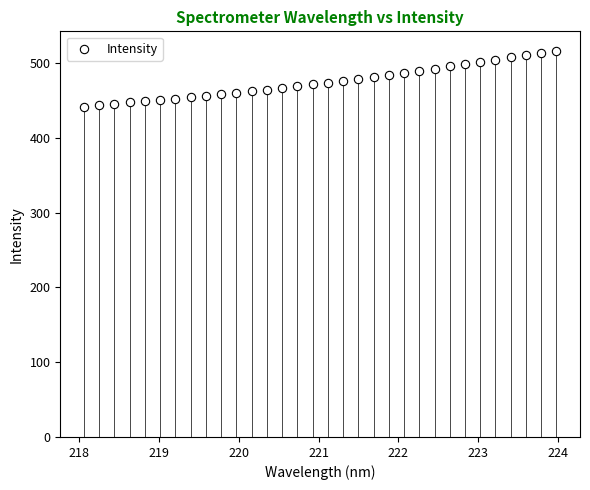

What is the range of X values (max minus min)?

5.9